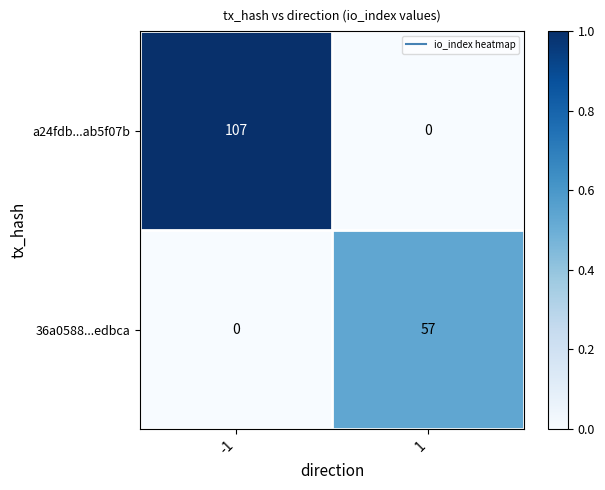

What is the maximum value shown in the chart?

107